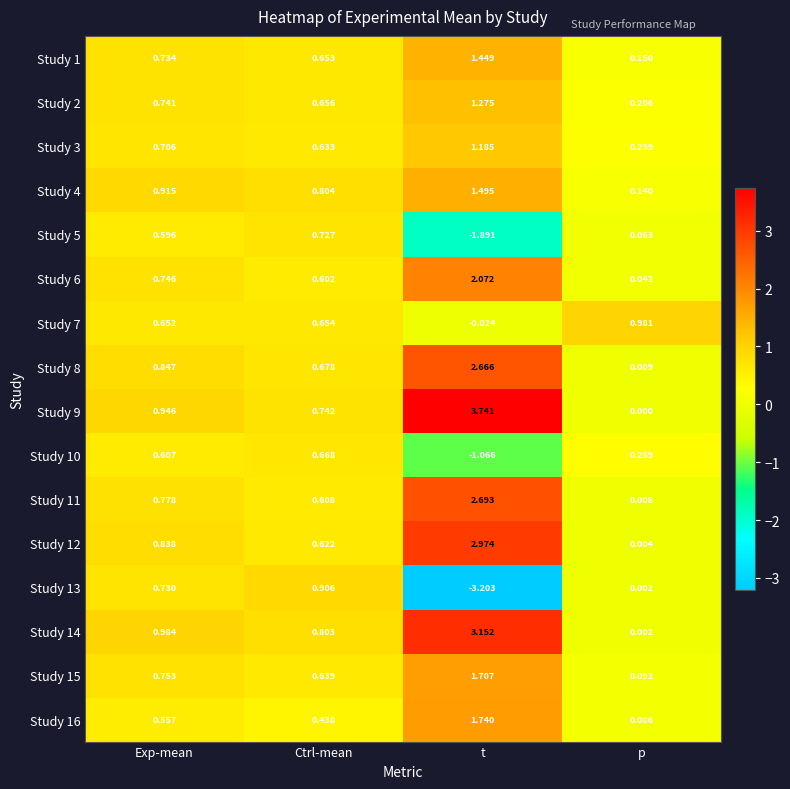

What is the smallest value displayed?

-3.2